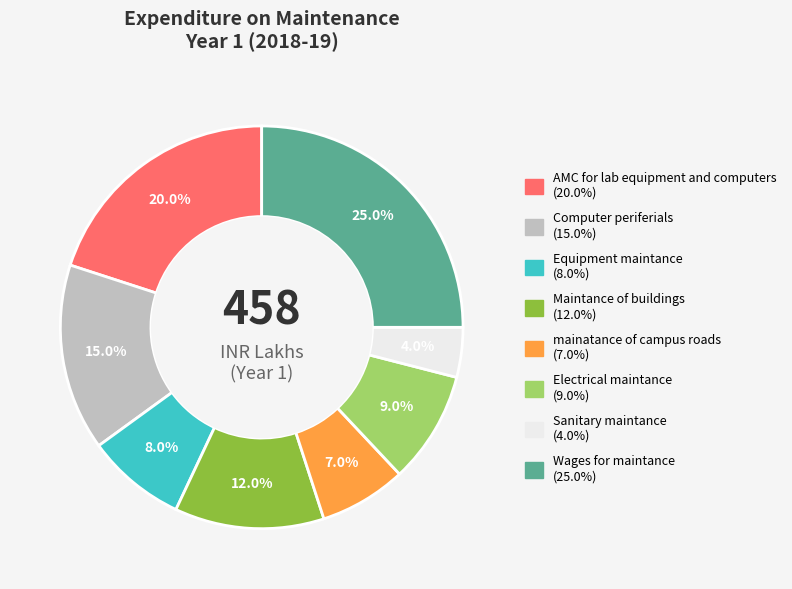

Is Computer periferials the majority of the pie?

No